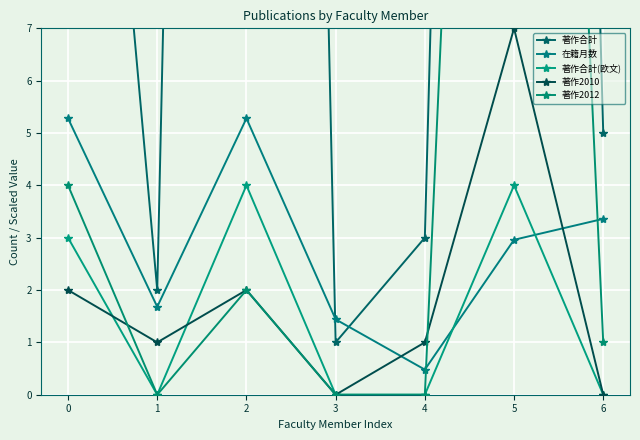

Reading left to right, what are all the values shown in this chart?

著作合計: 0=21.0	1=2.0	2=78.0	3=1.0	4=3.0	5=66.0	6=5.0
在籍月数: 0=5.3	1=1.7	2=5.3	3=1.4	4=0.5	5=3.0	6=3.4
著作合計(欧文): 0=3.0	1=0.0	2=4.0	3=0.0	4=0.0	5=4.0	6=0.0
著作2010: 0=2.0	1=1.0	2=2.0	3=0.0	4=1.0	5=7.0	6=0.0
著作2012: 0=4.0	1=0.0	2=2.0	3=0.0	4=0.0	5=38.0	6=1.0